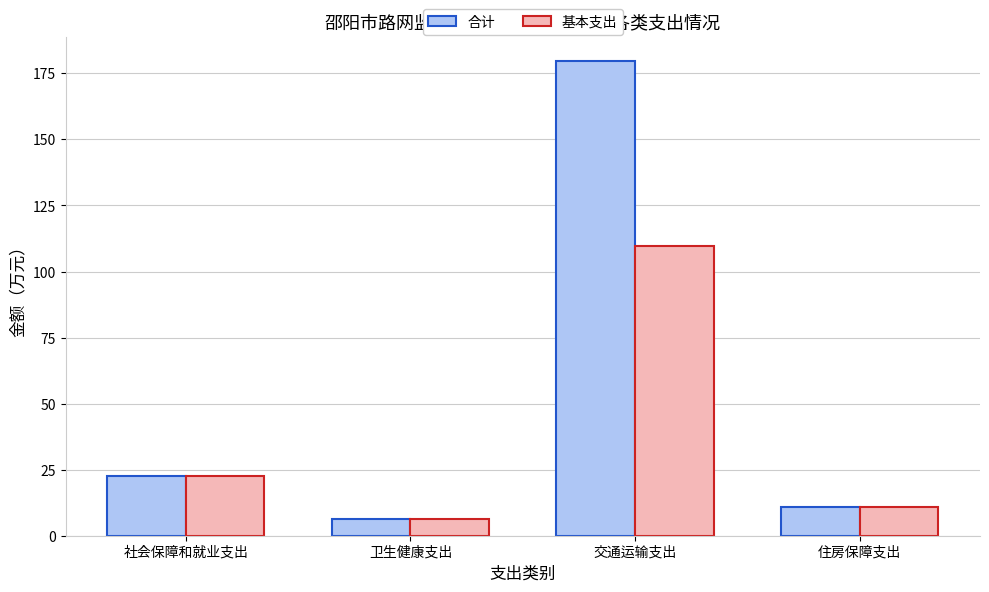

How many data points does each series have?

4